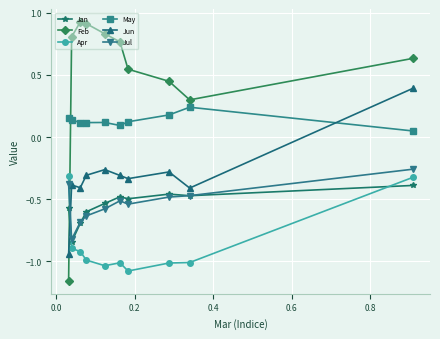

In Jul, how many points are higher than both neighbors (excluding endpoints)?

1